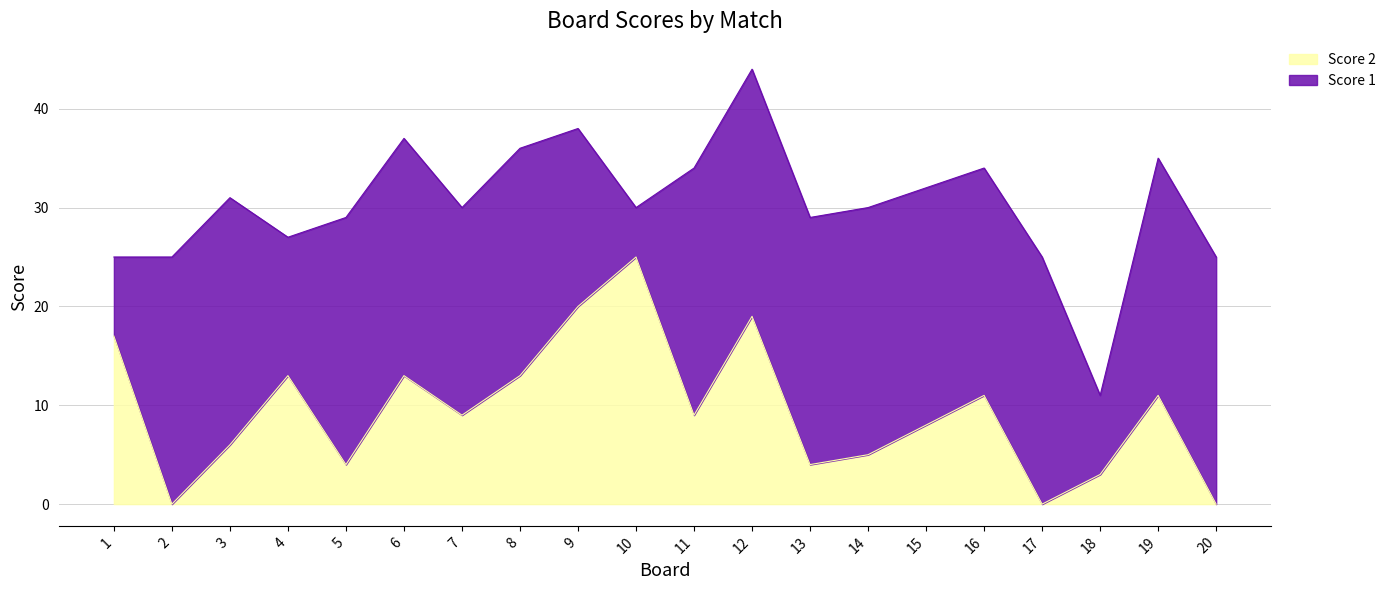

What is the value of the 1st point from the left?

17